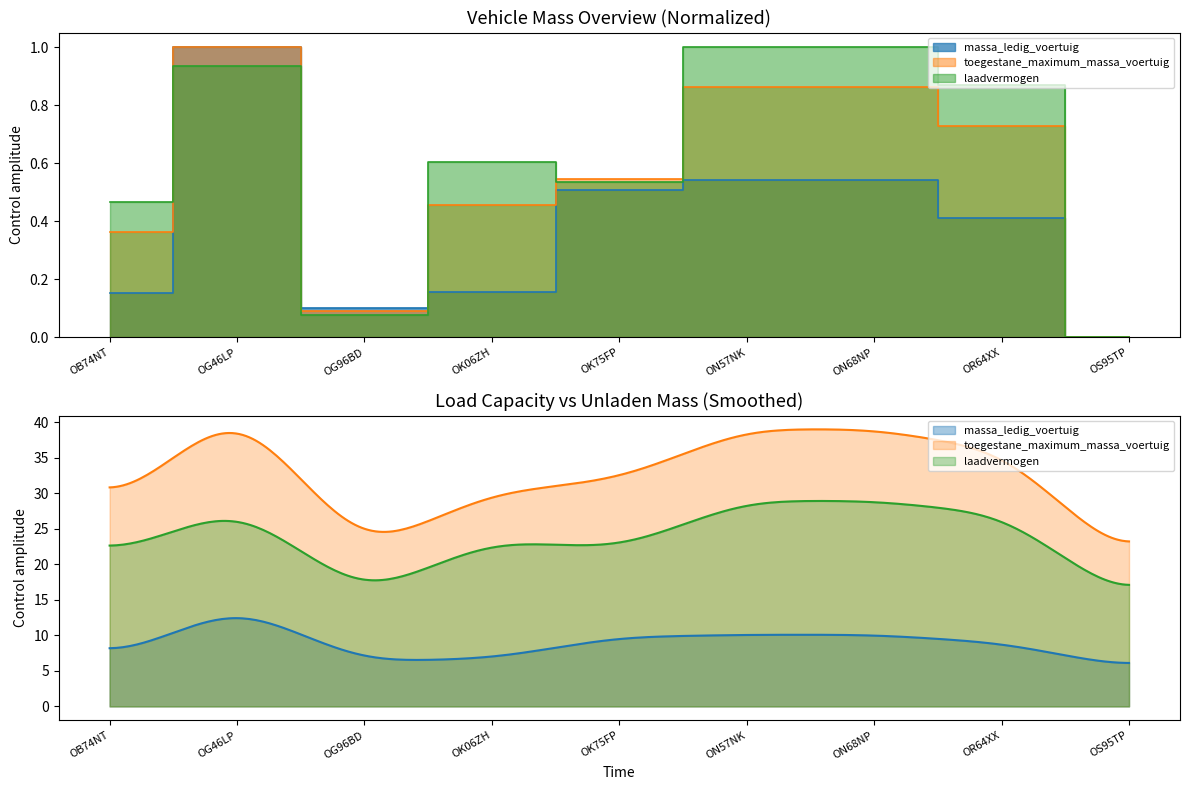

Is it true that massa_ledig_voertuig equals 0.1 at OG96BD?

True